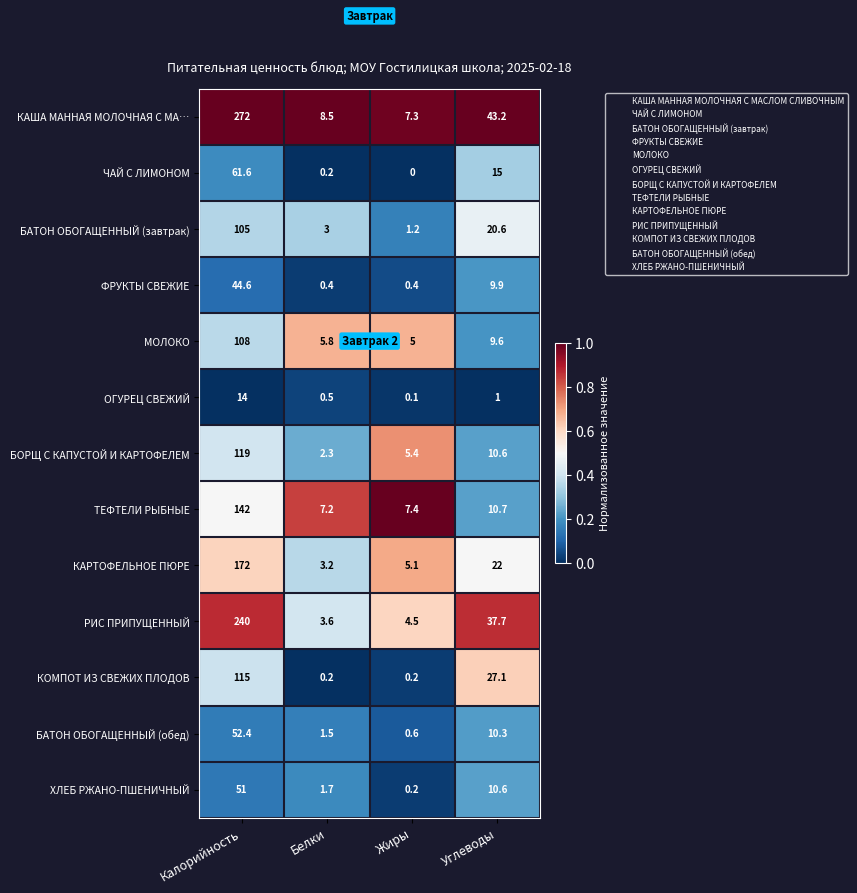

Count the number of data series in this chart.

13